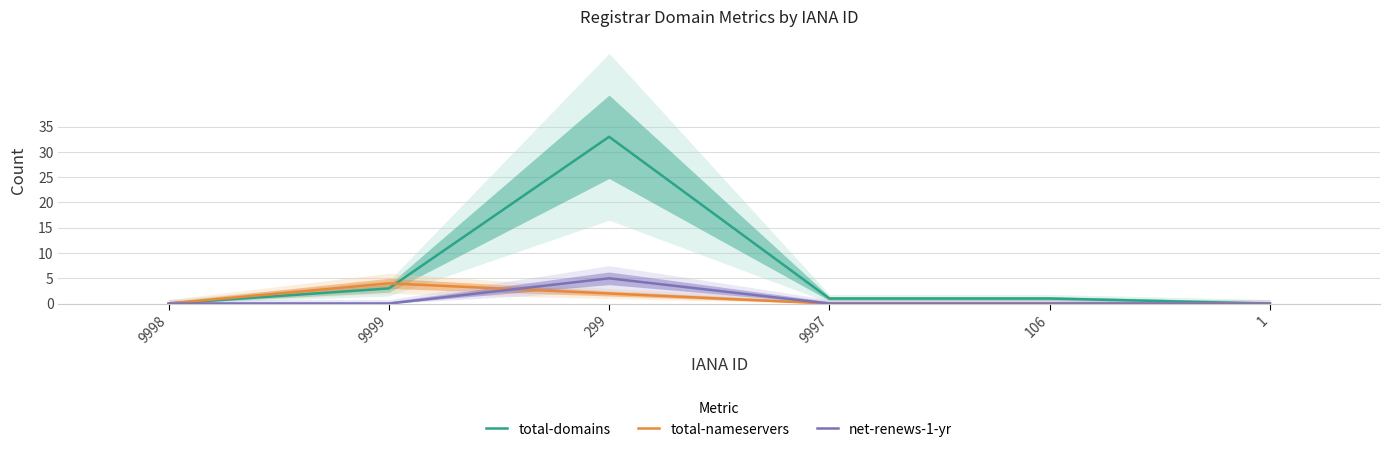

At which category is the sum across all series the highest?

299